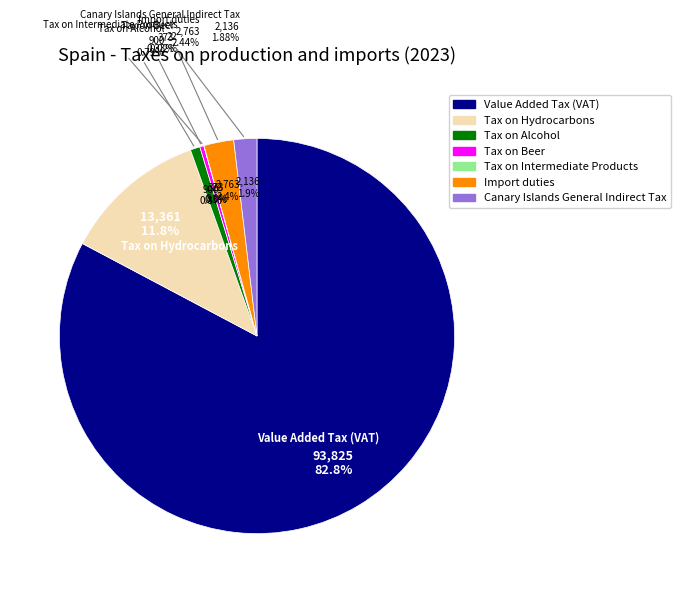

Is there any slice that represents more than half of the pie?

Yes